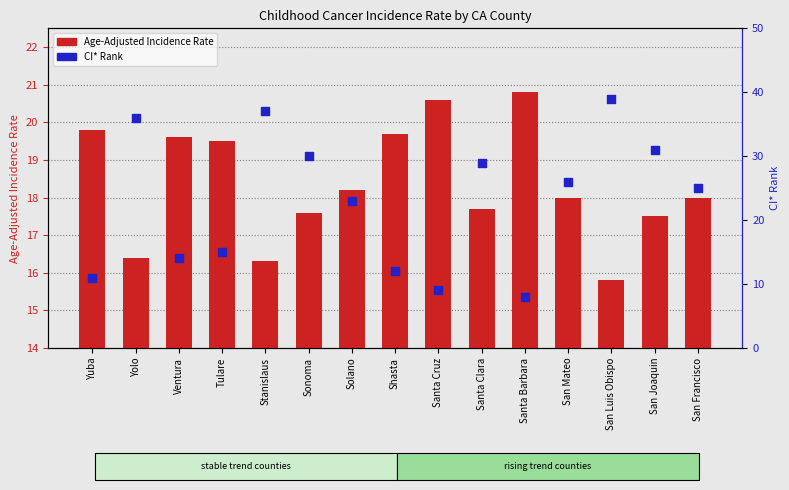

Which series reaches the minimum Y coordinate?

CI* Rank